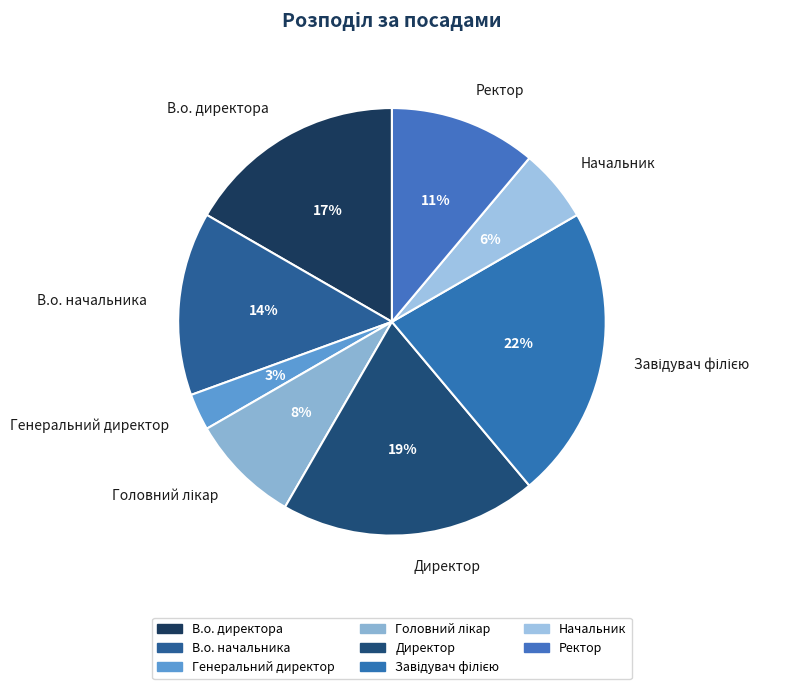

What is the smallest slice in the pie chart?

Генеральний директор